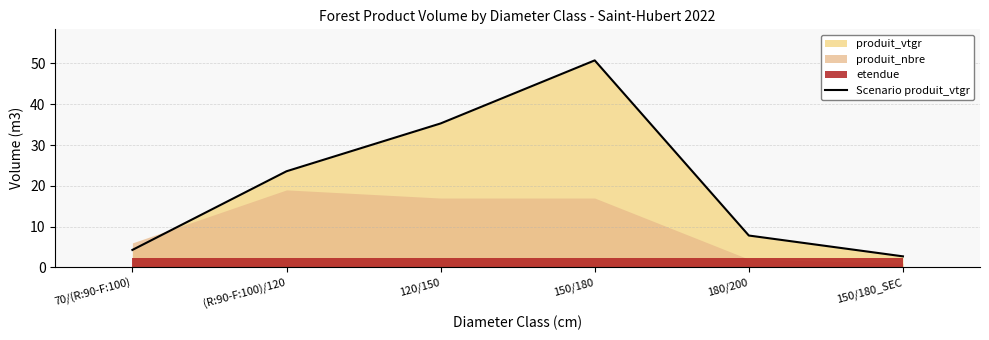

How many values exceed 23?

3